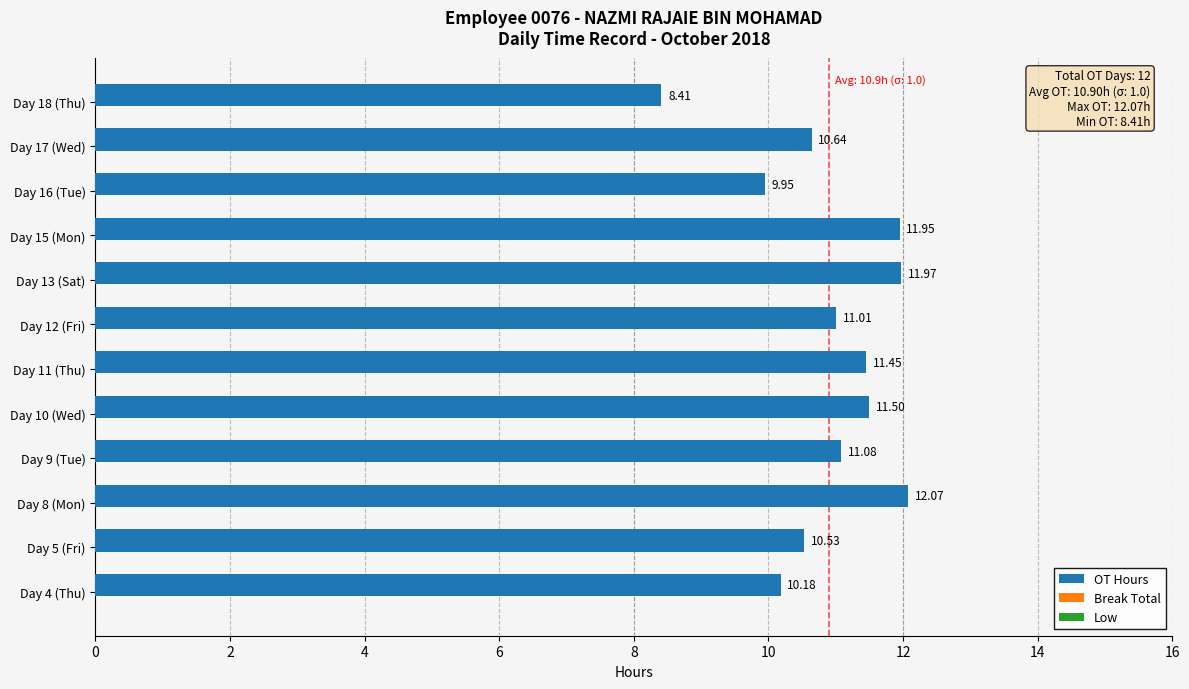

List the labels in order of value, smallest first.

Day 18 (Thu), Day 16 (Tue), Day 4 (Thu), Day 5 (Fri), Day 17 (Wed), Day 12 (Fri), Day 9 (Tue), Day 11 (Thu), Day 10 (Wed), Day 15 (Mon), Day 13 (Sat), Day 8 (Mon)